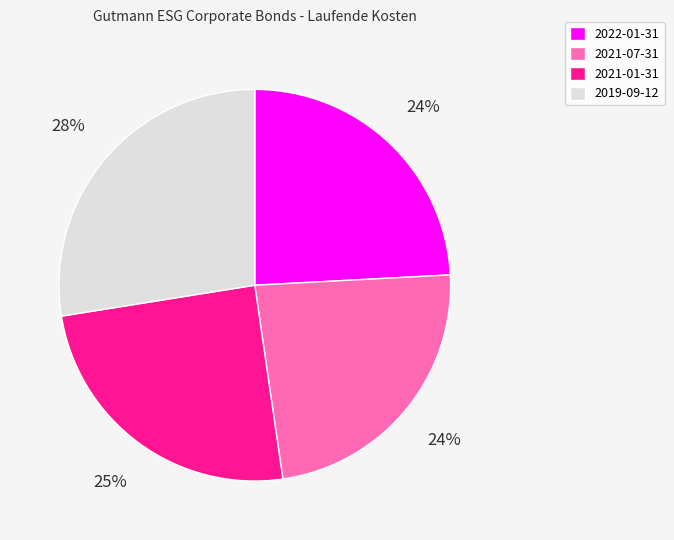

Which has a higher value, 2021-07-31 or 2021-01-31?

2021-01-31